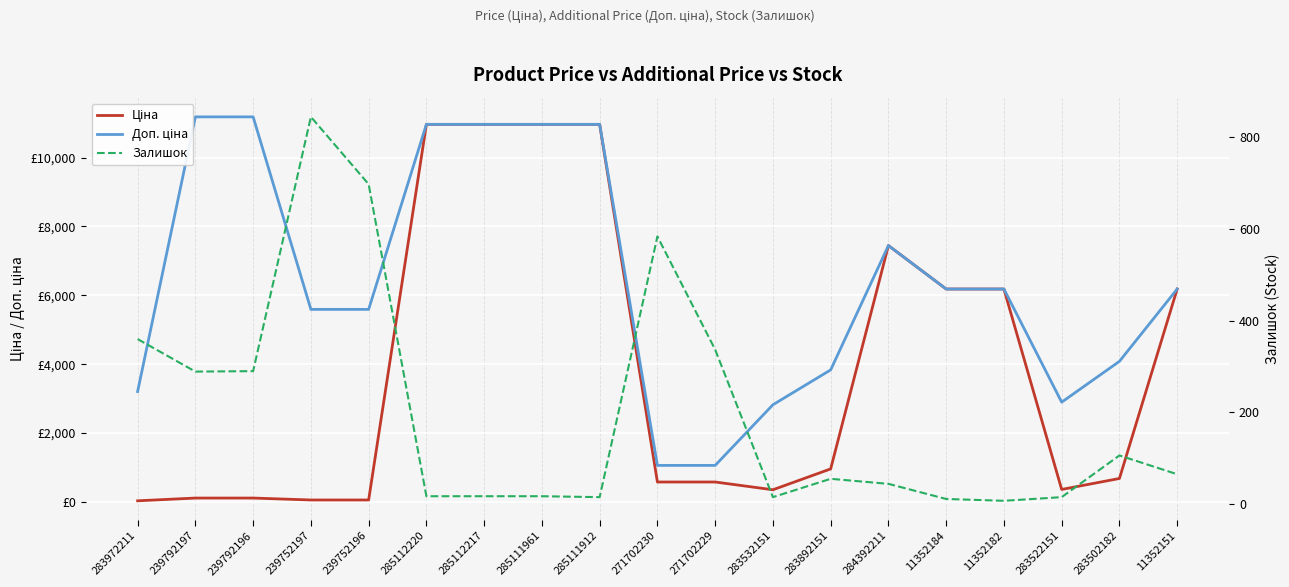

What is the sum of all Залишок values?

3787.0